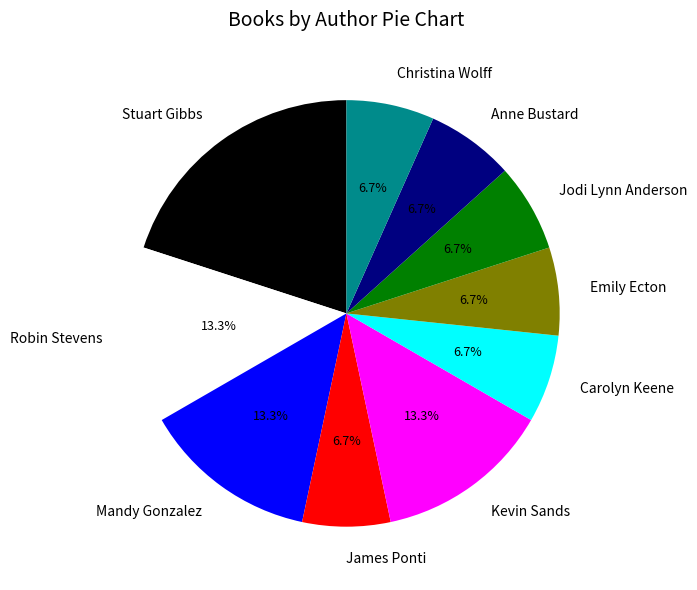

To the nearest percent, what percentage of the pie is Anne Bustard?

7%